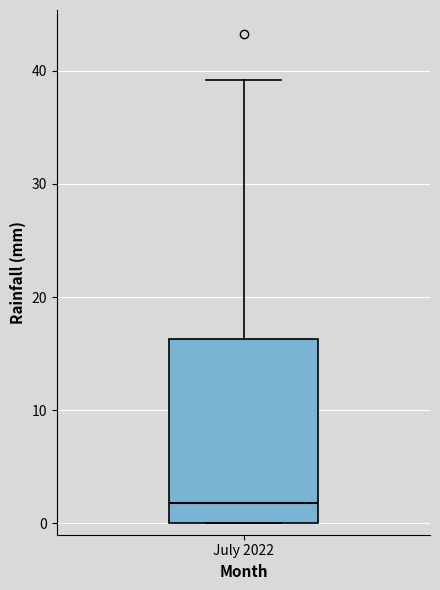

Where does the median line of the box for July 2022 sit on the y-axis? The values are not printed on the chart, so give them approximately, as read against the axis.

2